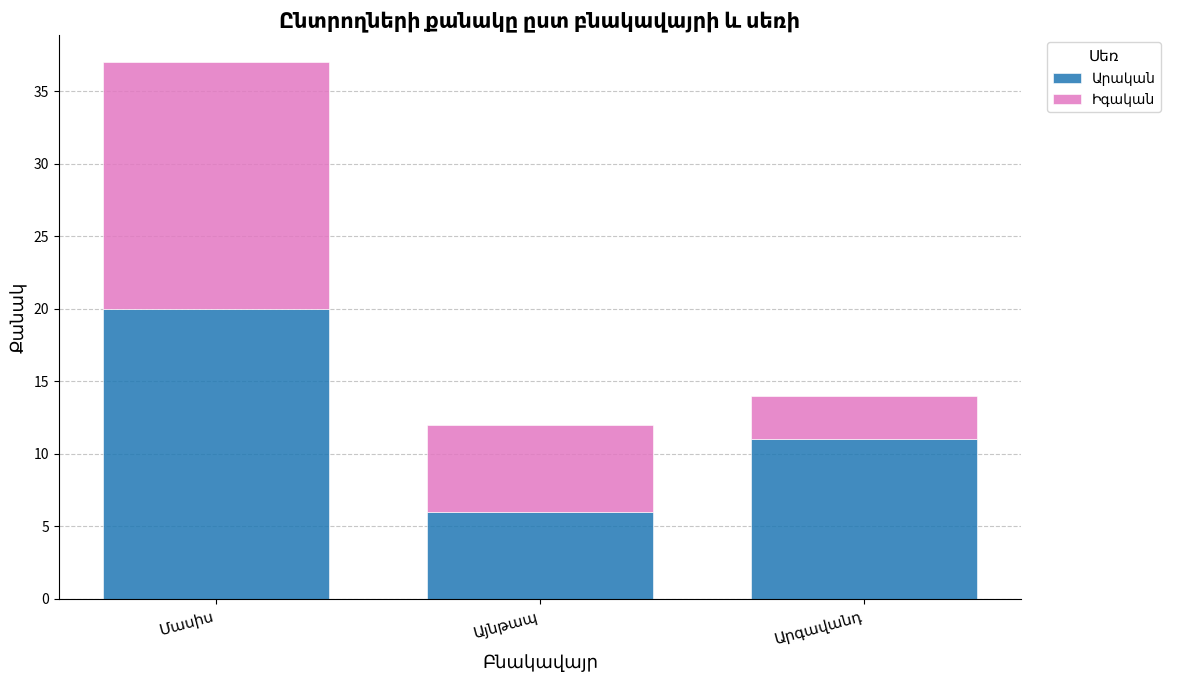

How many categories are shown in the chart?

3